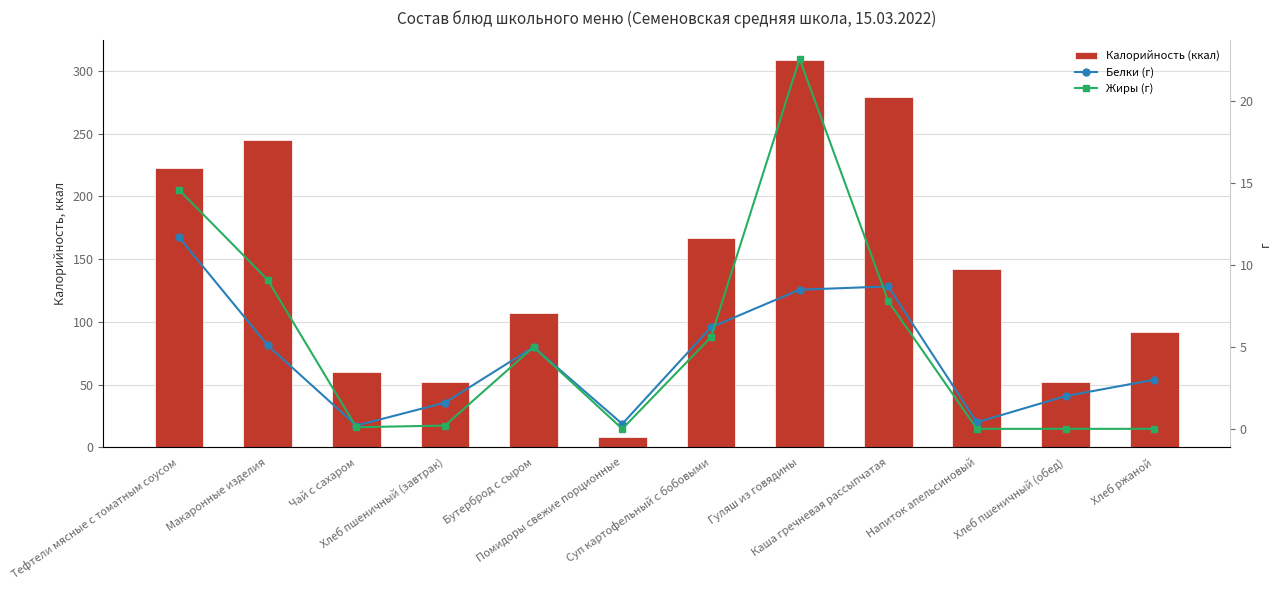

What are all the series names shown in the legend?

Калорийность (ккал), Белки (г), Жиры (г)